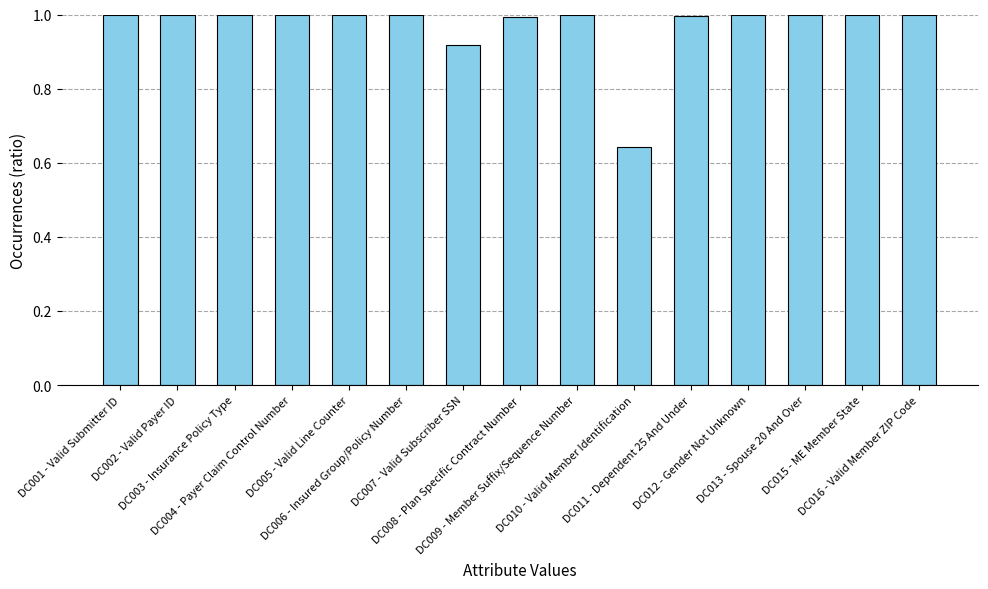

Does the chart contain stacked bars?

No